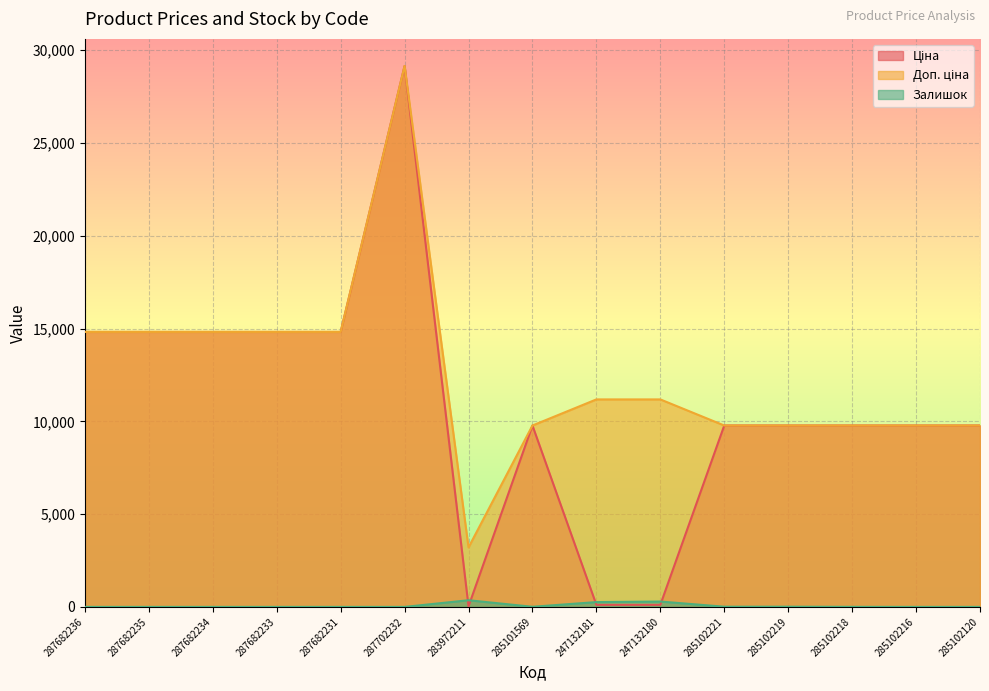

Which series has the widest spread of values?

Ціна